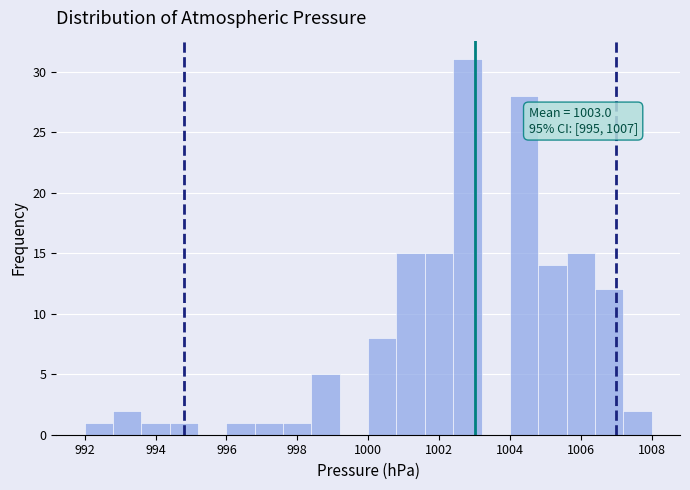

Over which range of the x-axis is the bar tallest?

1002.4 to 1003.2